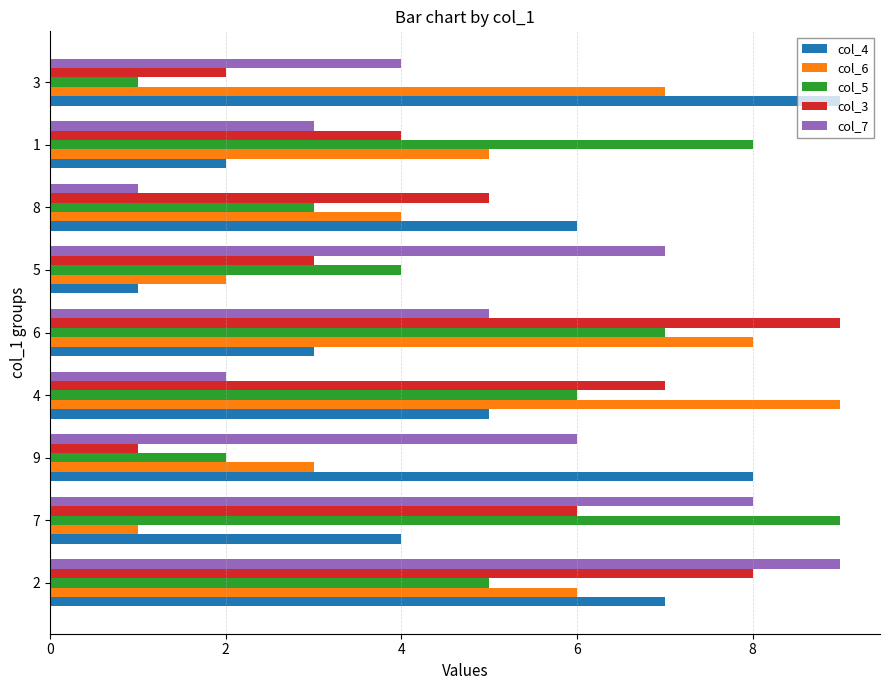

Is the value of col_5 at 8 greater than the value of col_3 at 7?

No